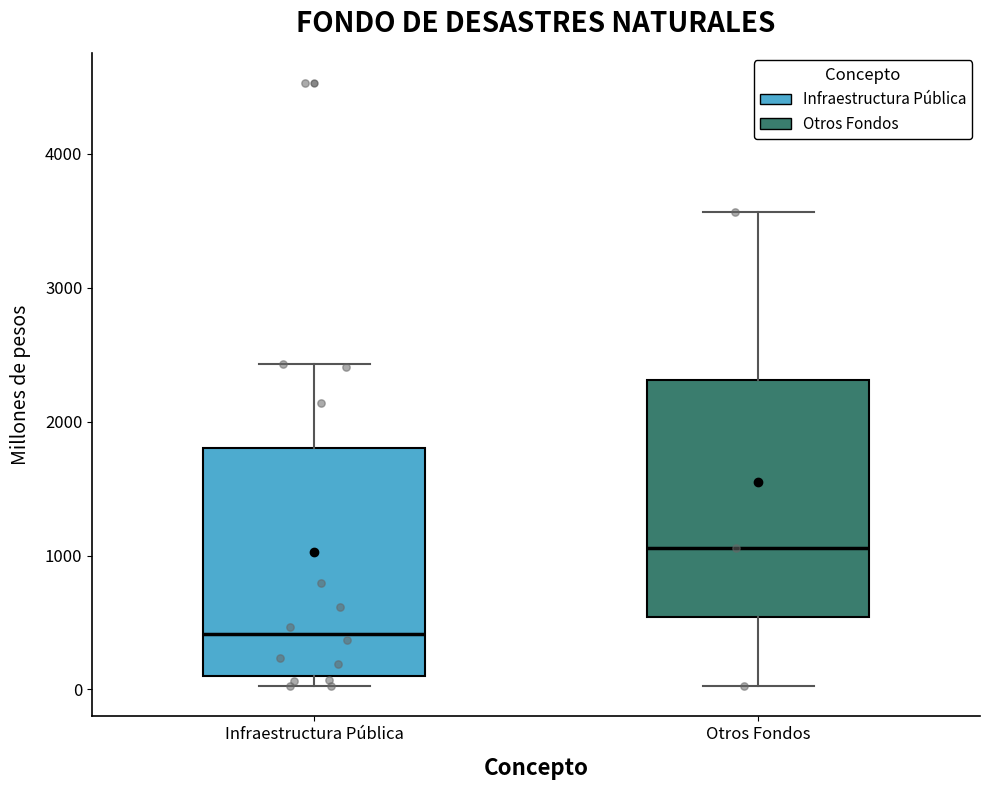

Reading left to right, transcribe this box plot: for each box, give where its median line is, the range the box spans, and where its two whiskers end, as read against the y-axis. The values are not printed on the chart, so give them approximately, as read against the axis.

Infraestructura Pública: median 400, box 100 to 1800, whiskers 0 to 2400
Otros Fondos: median 1100, box 500 to 2300, whiskers 0 to 3600